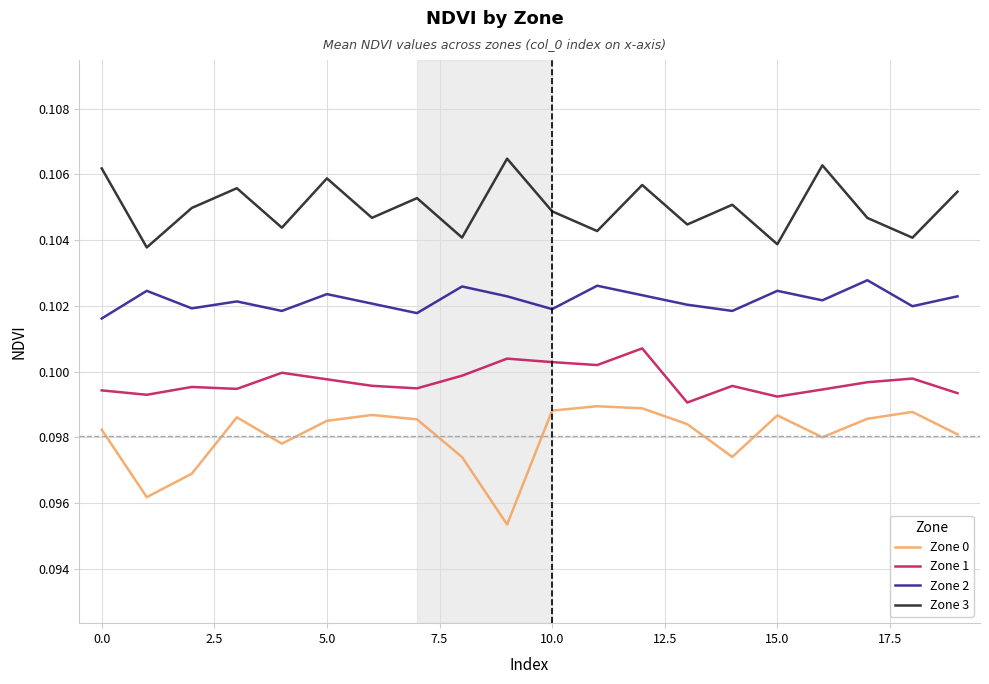

Rank the series by their maximum value, from highest to lowest.

Zone 3, Zone 2, Zone 1, Zone 0